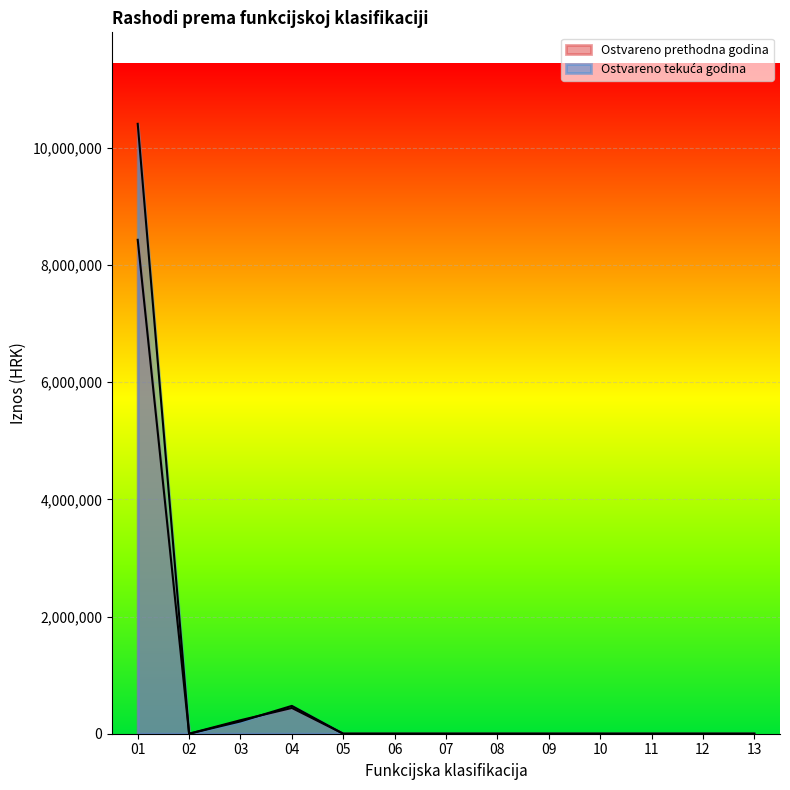

What is the difference between the second highest and second lowest values in the Ostvareno prethodna godina series?

440000.0